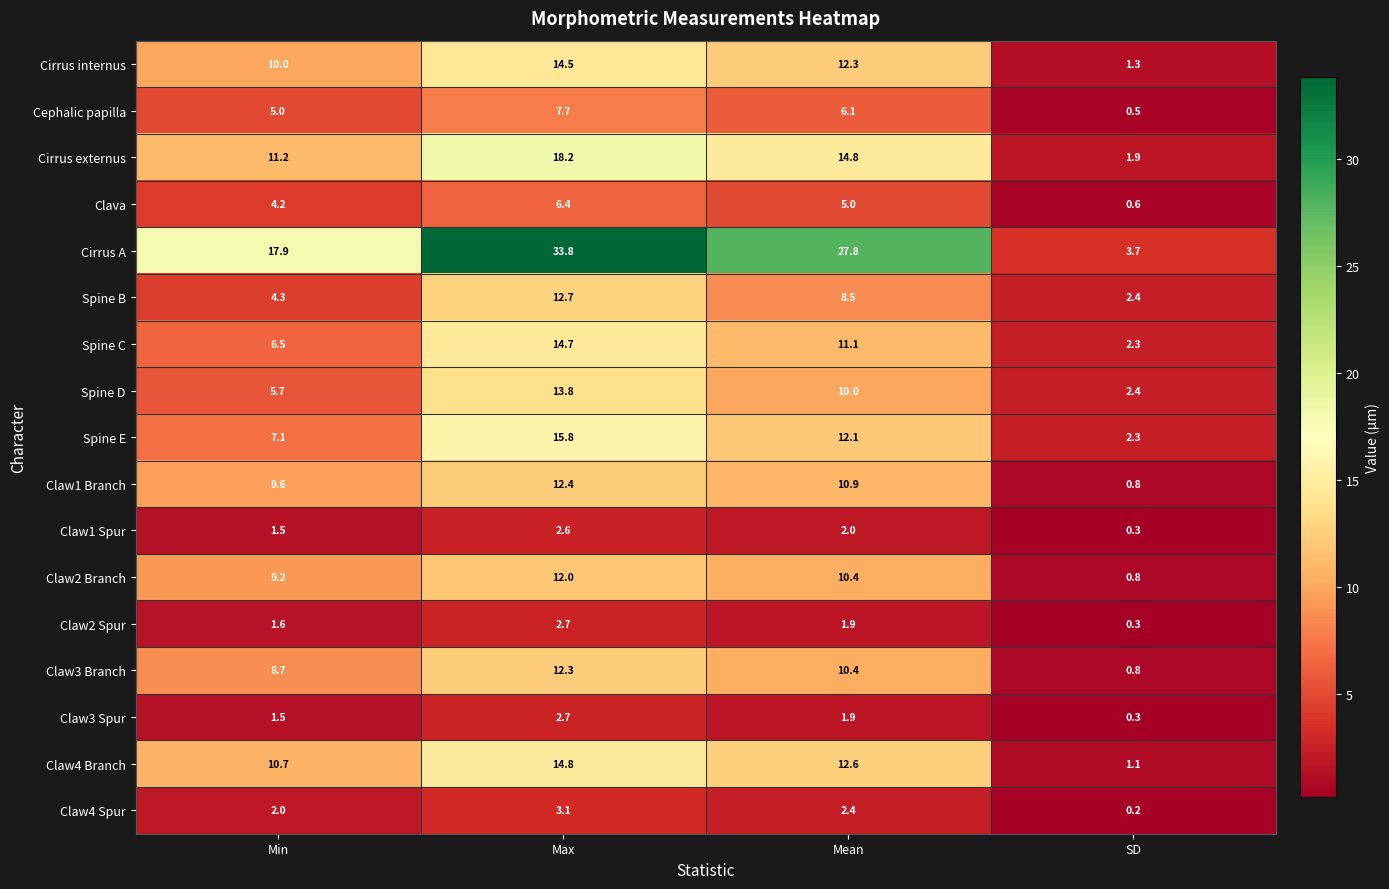

Which series has the largest total across all categories?

Cirrus A